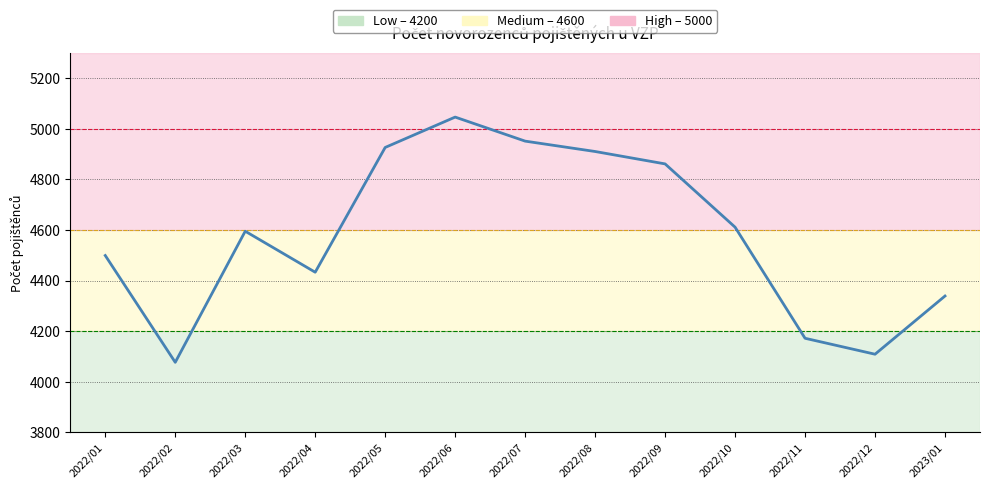

Rank the categories by value from lowest to highest.

2022/02, 2022/12, 2022/11, 2023/01, 2022/04, 2022/01, 2022/03, 2022/10, 2022/09, 2022/08, 2022/05, 2022/07, 2022/06